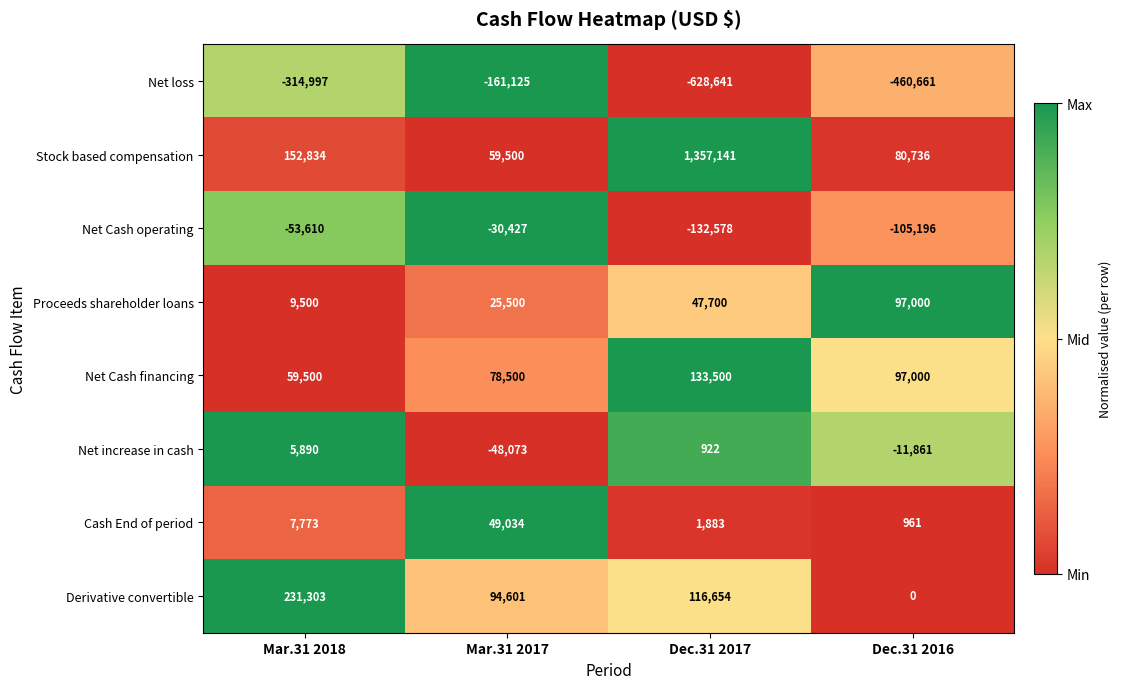

Rank the series by their maximum value, from lowest to highest.

Net loss, Net Cash operating, Net increase in cash, Cash End of period, Proceeds shareholder loans, Net Cash financing, Derivative convertible, Stock based compensation